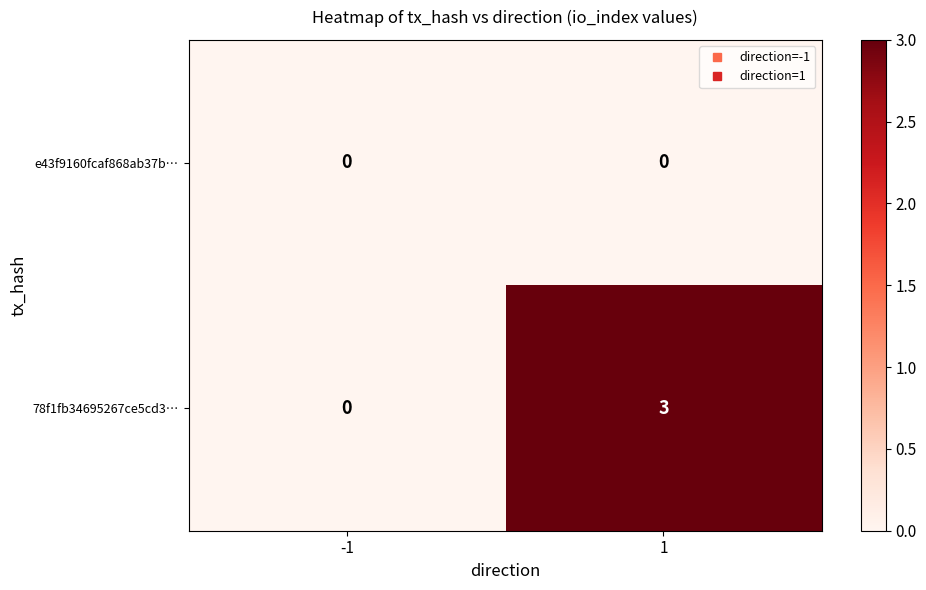

Rank the series by their maximum value, from lowest to highest.

e43f9160fcaf868ab37b…, 78f1fb34695267ce5cd3…